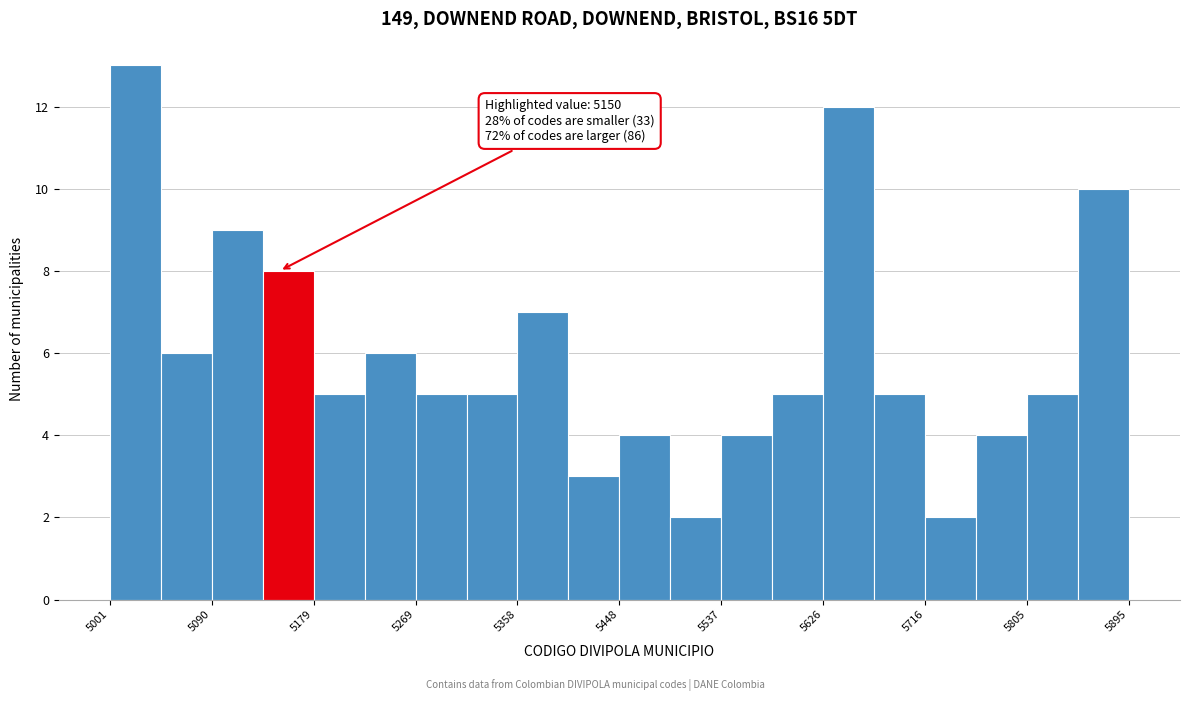

Over which range of the x-axis is the bar tallest?

5000 to 5050